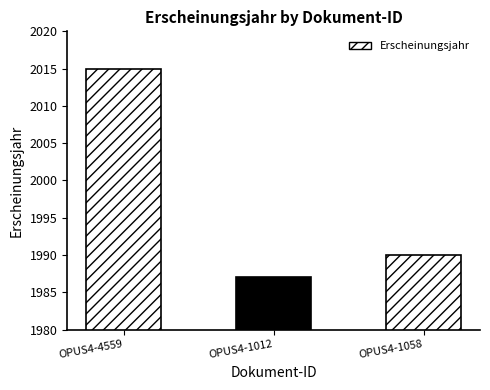

Between OPUS4-4559 and OPUS4-1058, which is larger?

OPUS4-4559